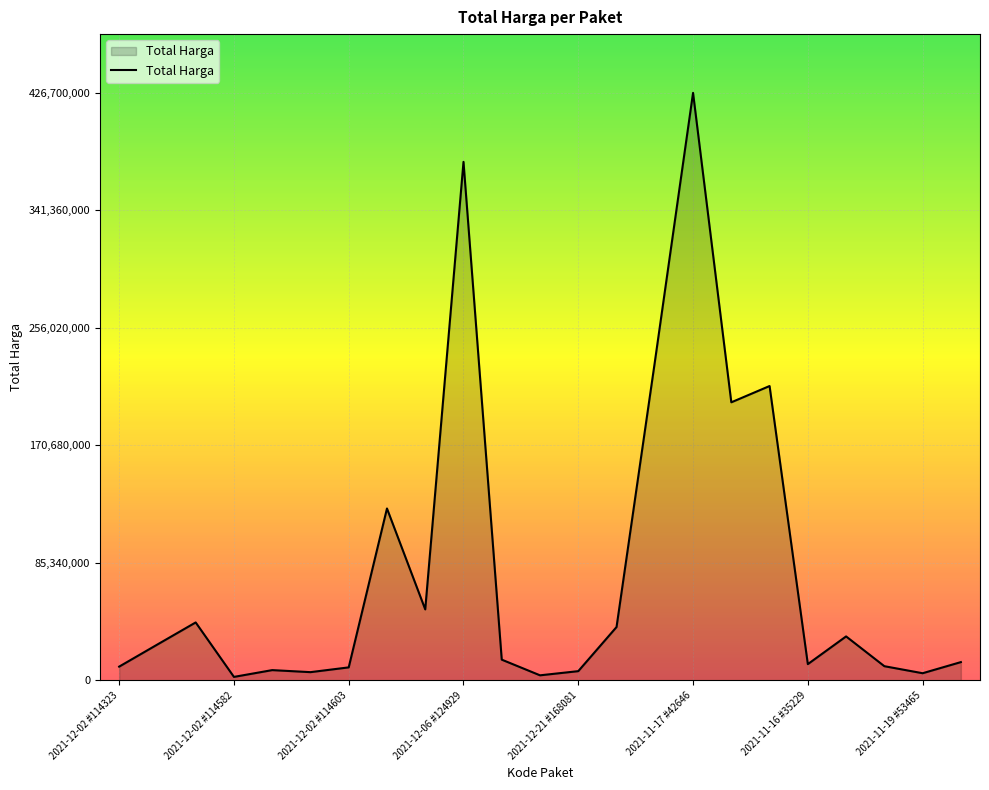

What is the difference between the maximum and minimum values?

424100040